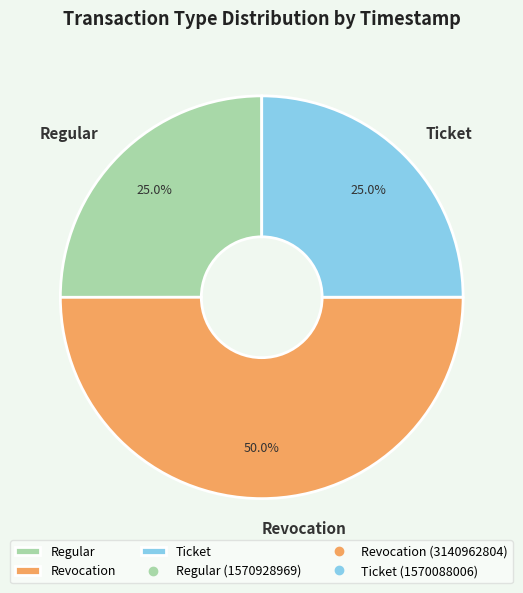

True or false: Revocation accounts for 32% of the total.

False